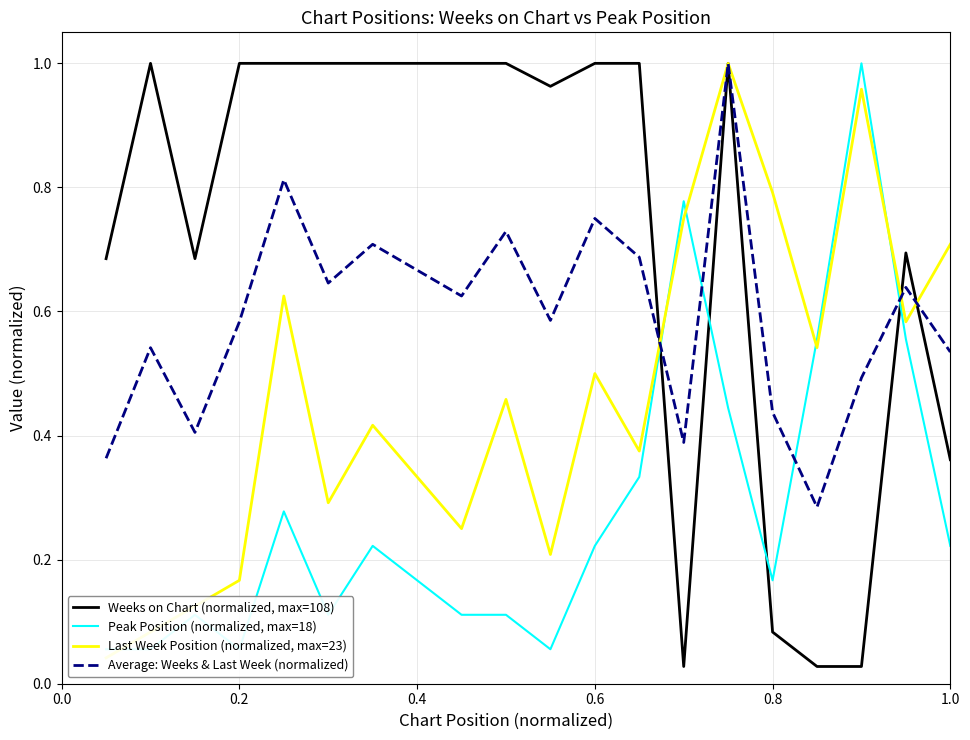

The Average: Weeks & Last Week (normalized) series shows 0.7 at 0.8. True or false?

False